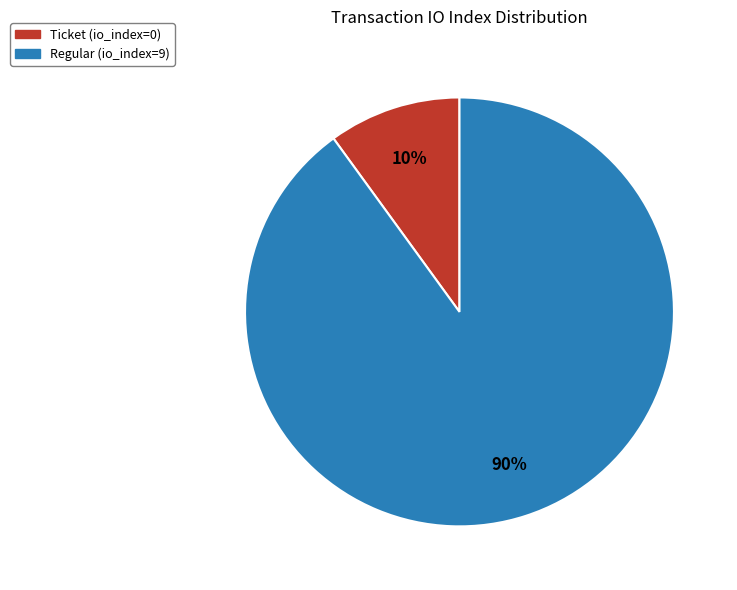

Count the number of slices in the pie.

2